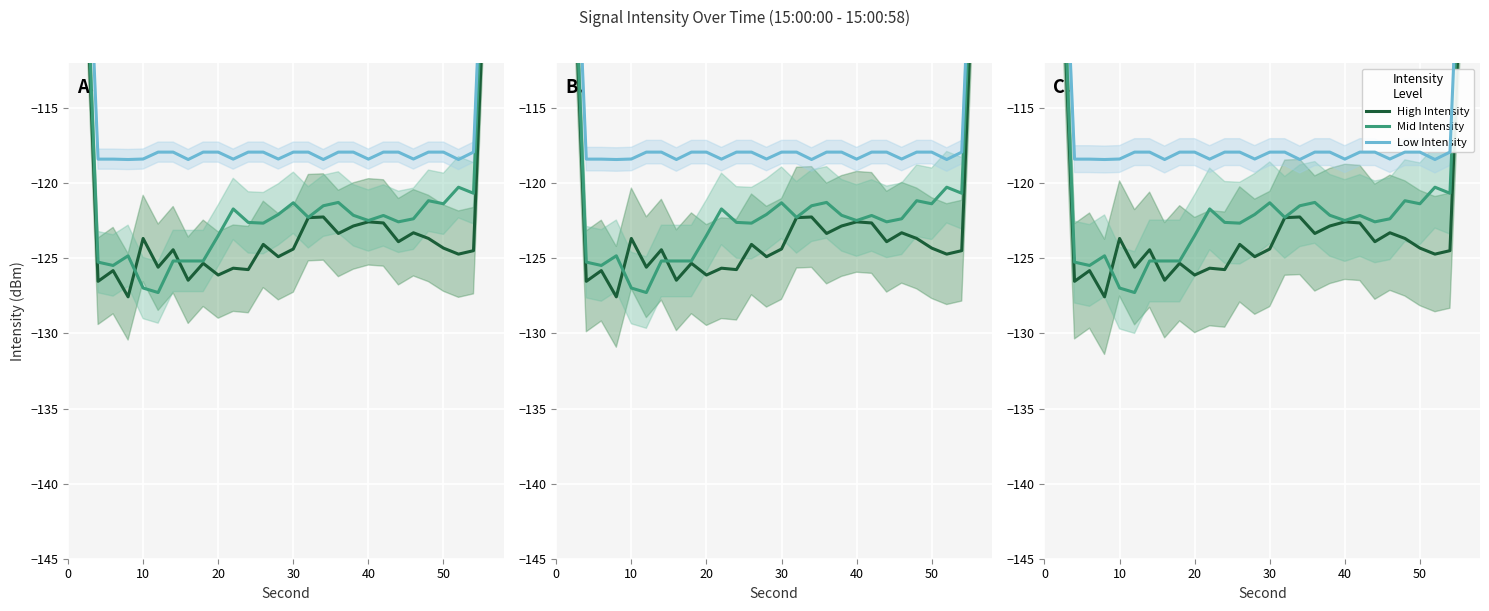

How many values in the Mid (-120.9 to -118.9) series exceed -122?

12